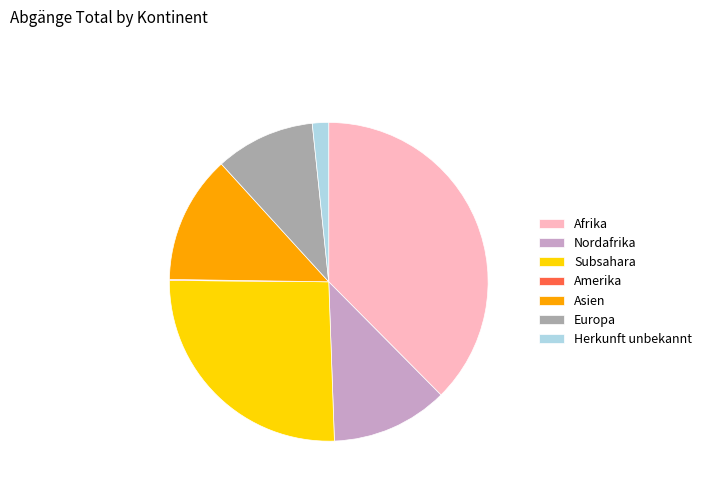

Does Europa account for over 50% of the chart?

No